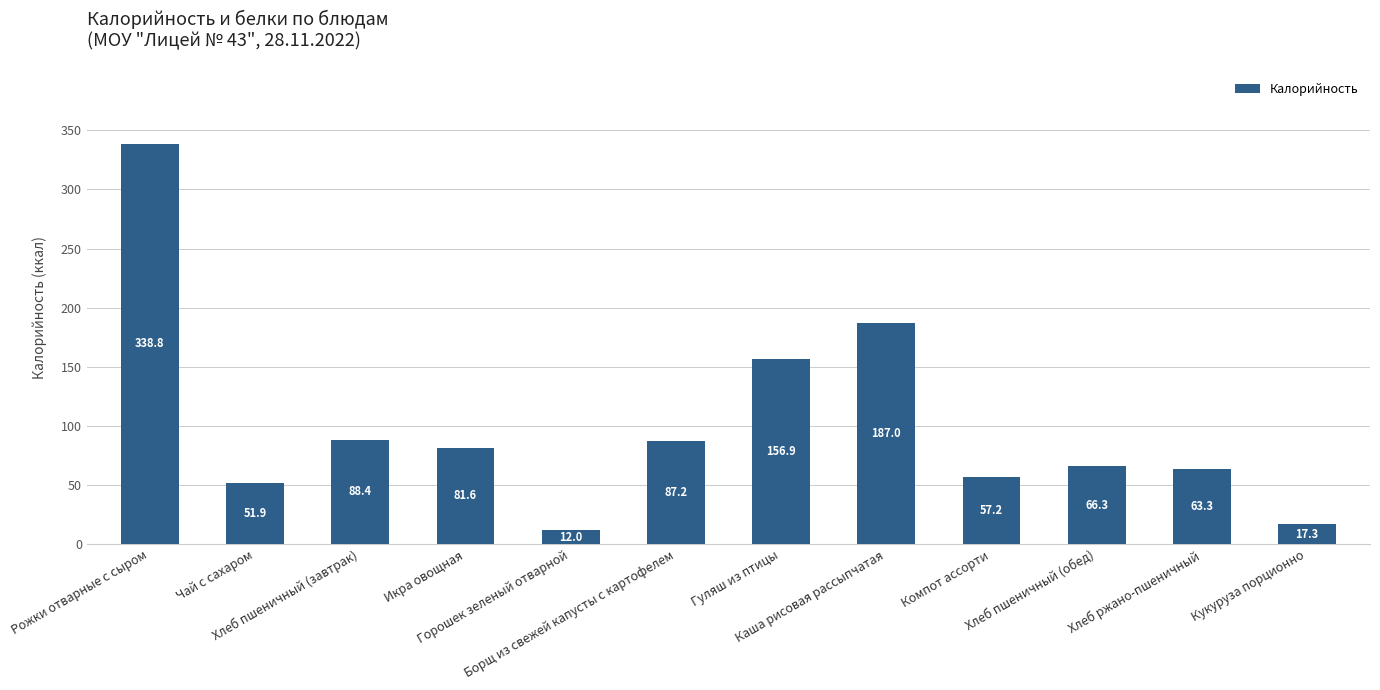

Is it true that the value at Борщ из свежей капусты с картофелем is 144.6?

False